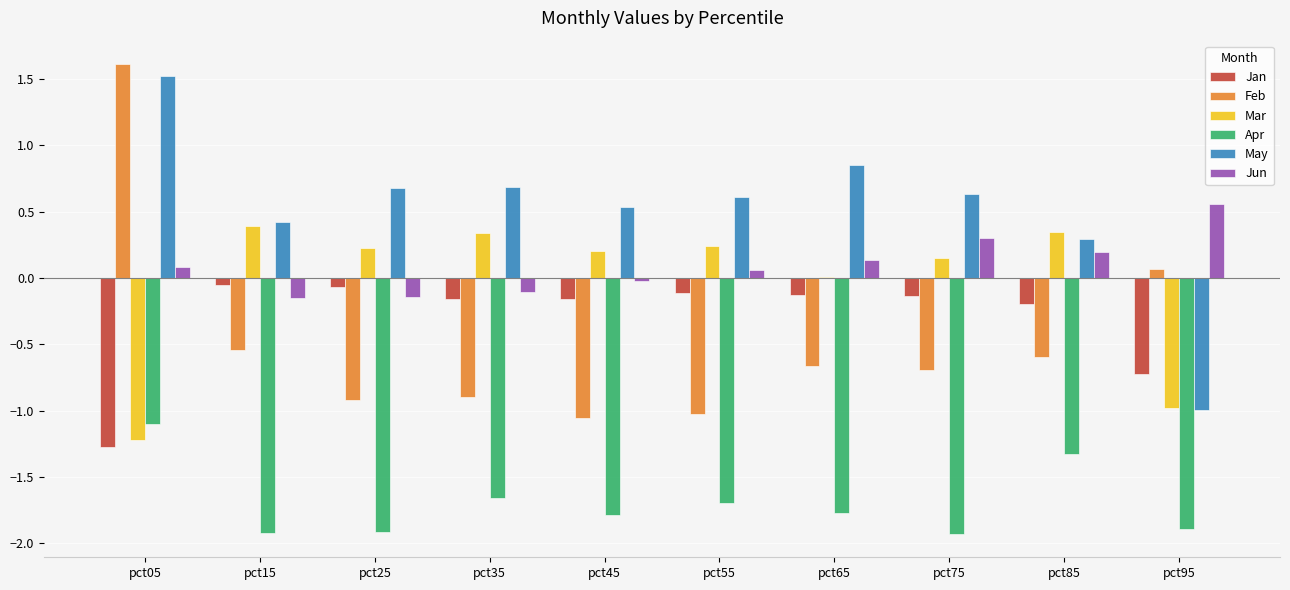

At which label does Jun first exceed 0?

pct05